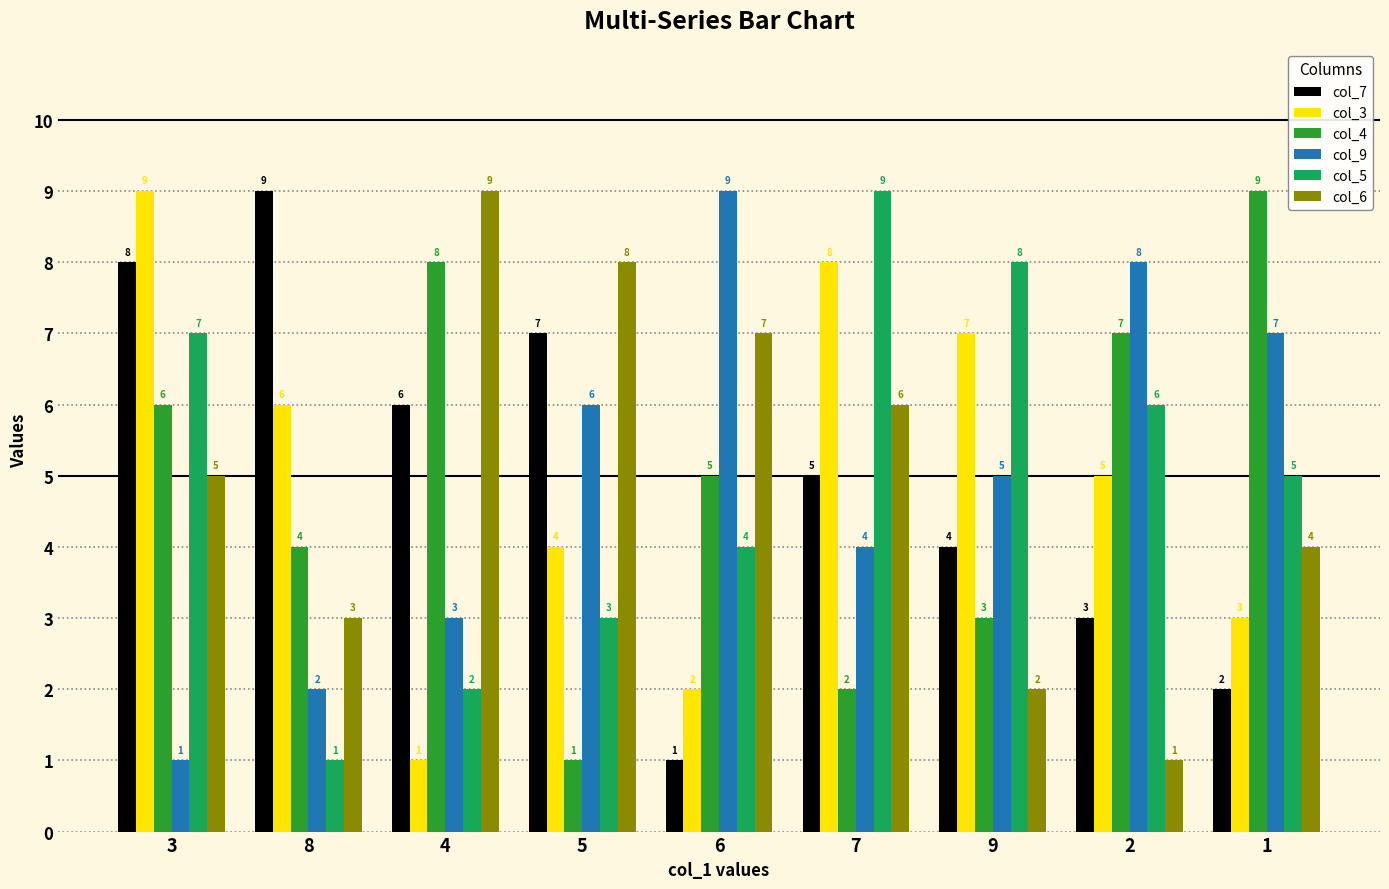

Is the value of col_9 at 6 greater than the value of col_7 at 3?

Yes